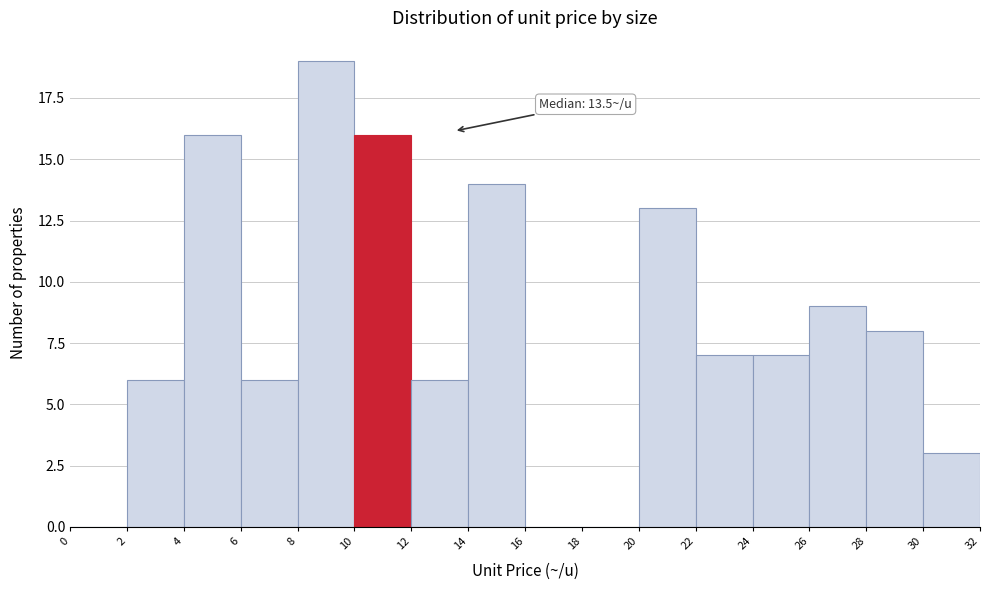

Which range on the x-axis has the tallest bar?

8 to 10